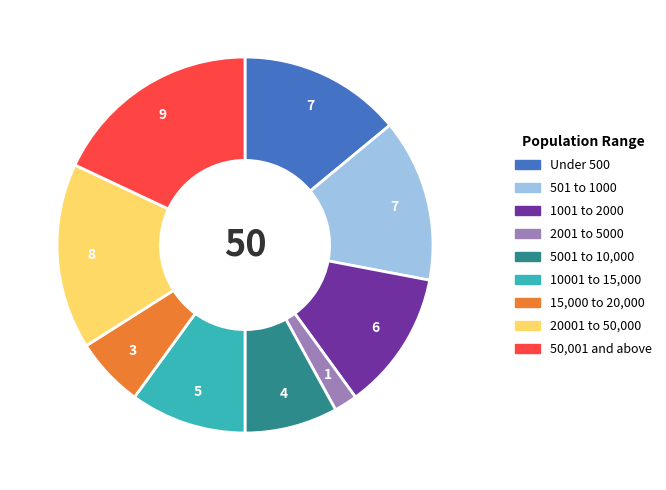

Does any single category account for the majority?

No